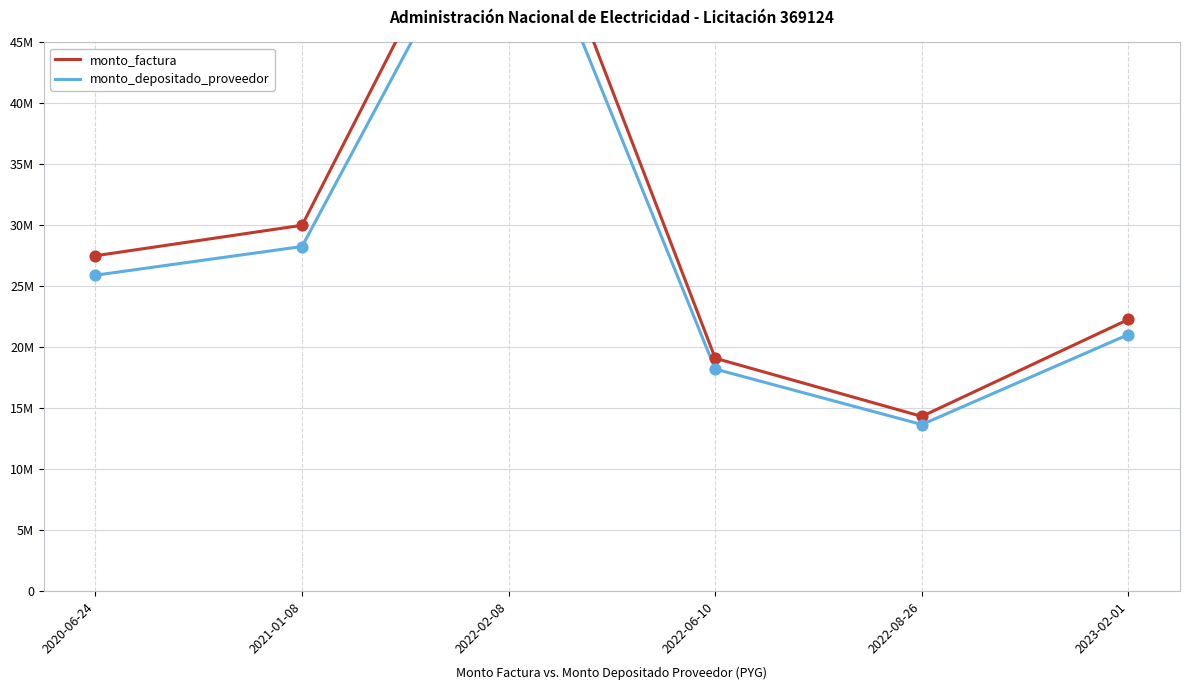

Is the value of monto_depositado_proveedor at 2020-06-24 greater than the value of monto_factura at 2020-06-24?

No